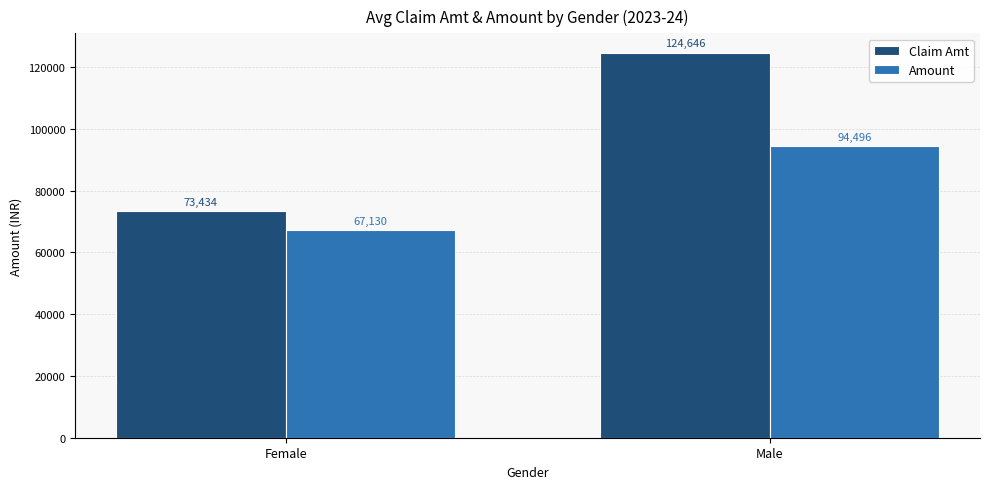

The Claim Amt series shows 54477.3 at Male. True or false?

False